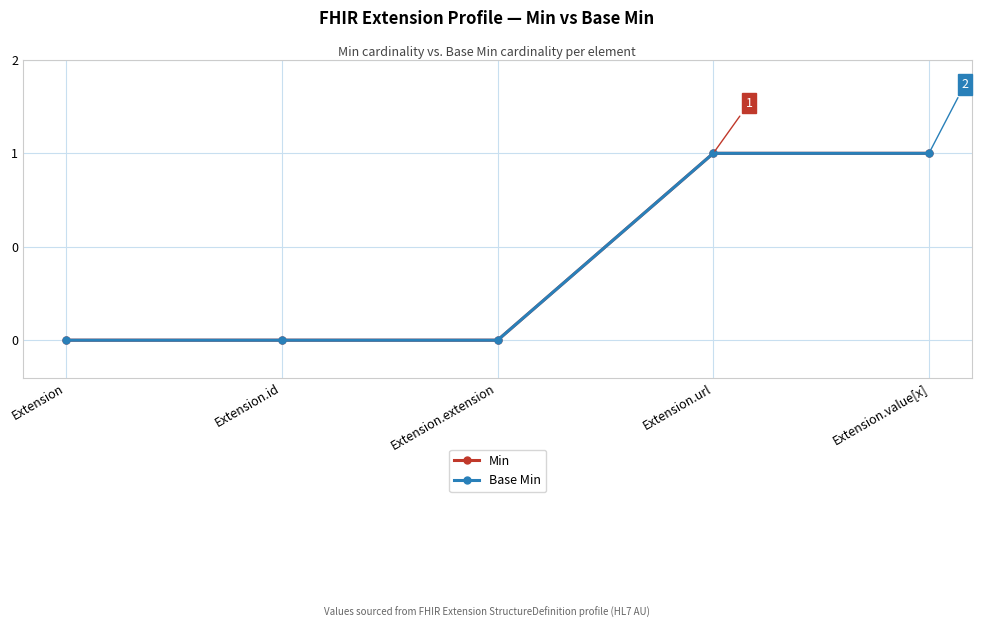

The value of Min at Extension is 0. True or false?

True